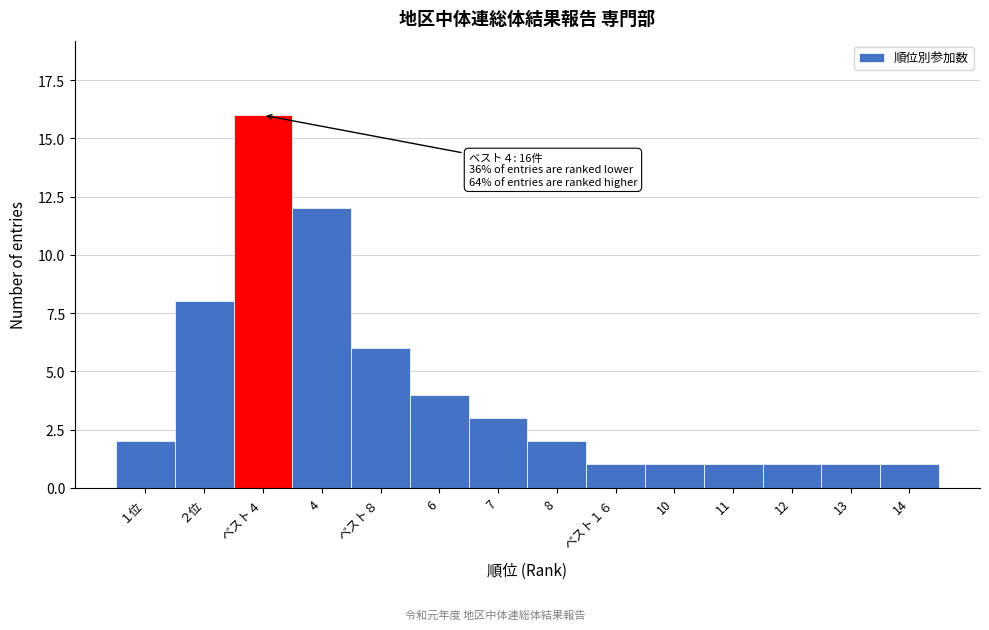

Reading left to right, what are all the values shown in this chart?

１位=2	２位=8	ベスト４=16	4=12	ベスト８=6	6=4	7=3	8=2	ベスト１６=1	10=1	11=1	12=1	13=1	14=1